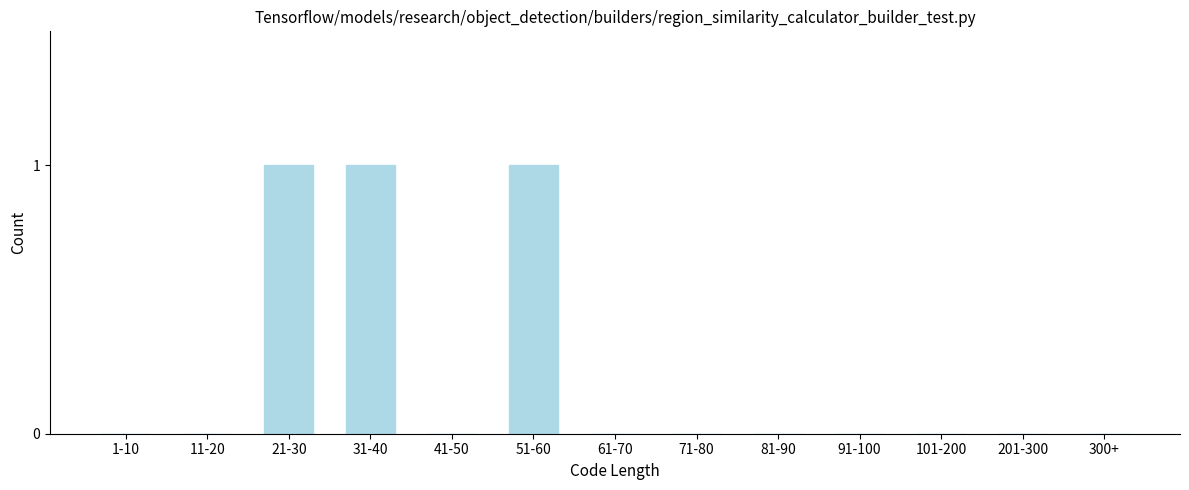

Reading left to right, extract all data points from this chart.

1-10=0	11-20=0	21-30=1	31-40=1	41-50=0	51-60=1	61-70=0	71-80=0	81-90=0	91-100=0	101-200=0	201-300=0	300+=0